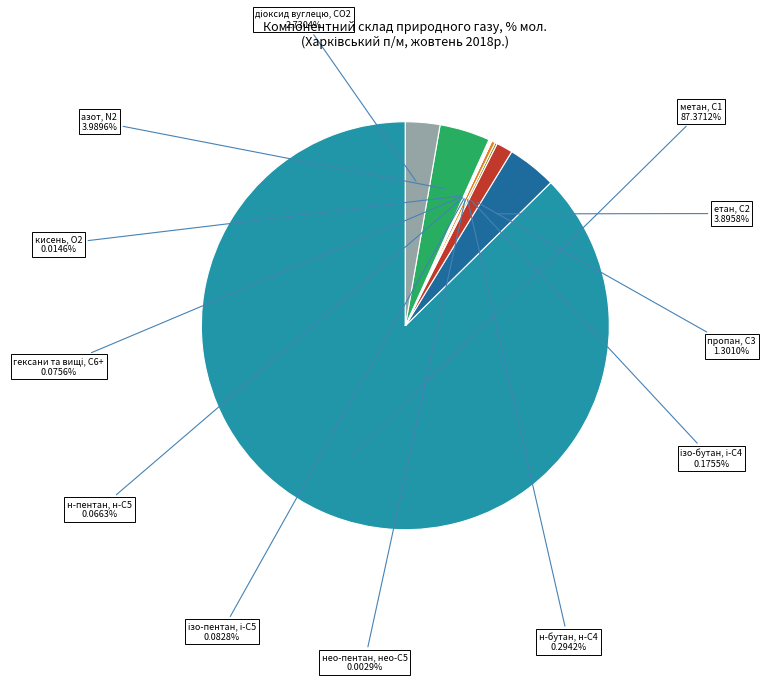

Which slice is the largest?

метан, С1